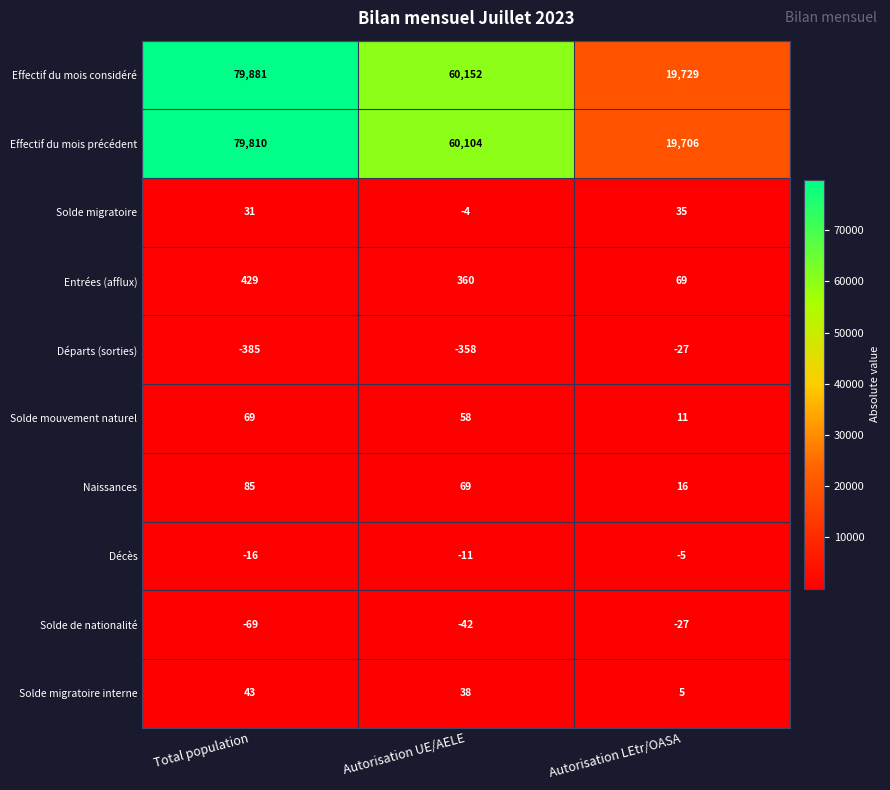

How many Solde mouvement naturel values are between 11 and 69?

3